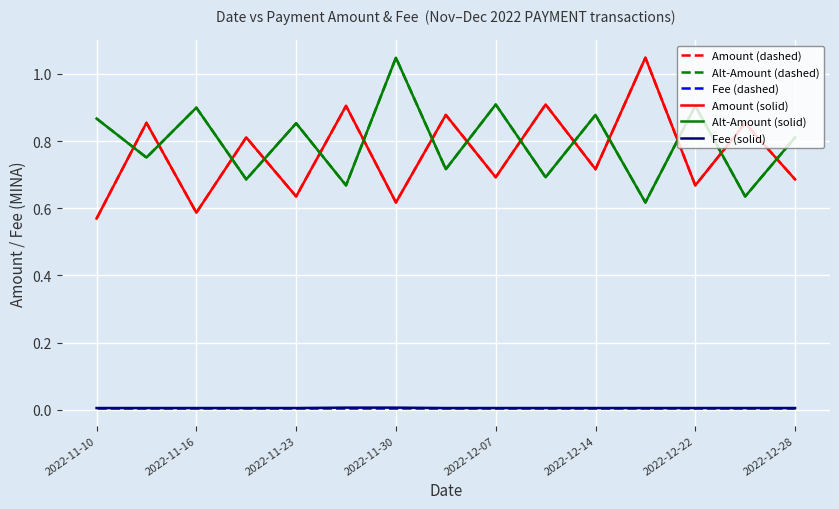

Does the chart have visible grid lines?

Yes